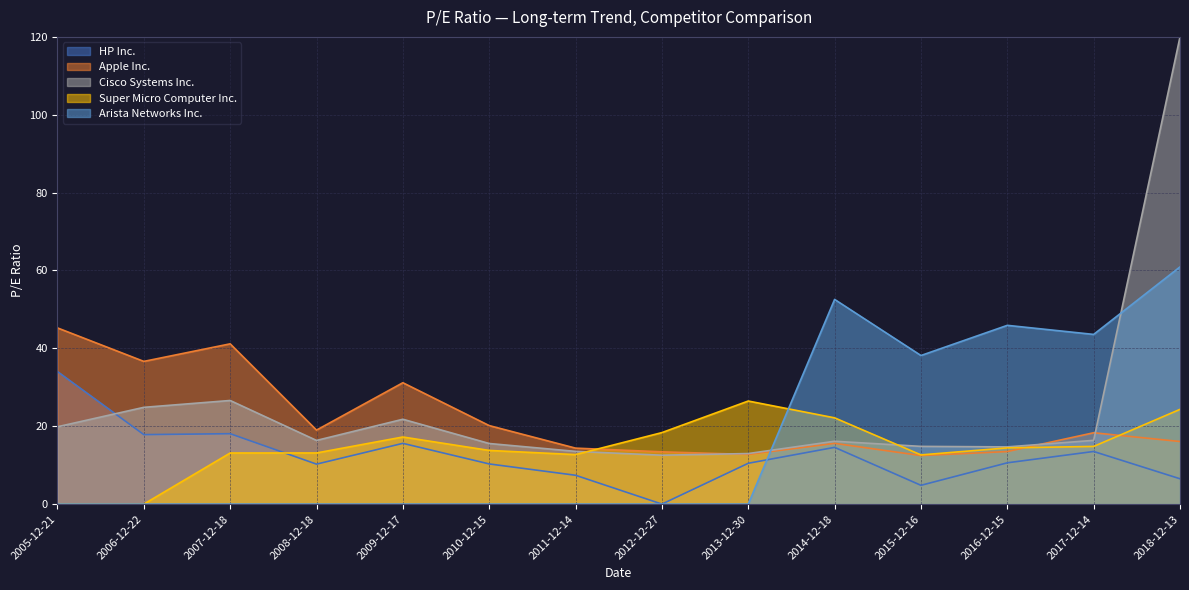

Does the chart display data point markers on the line(s)?

No